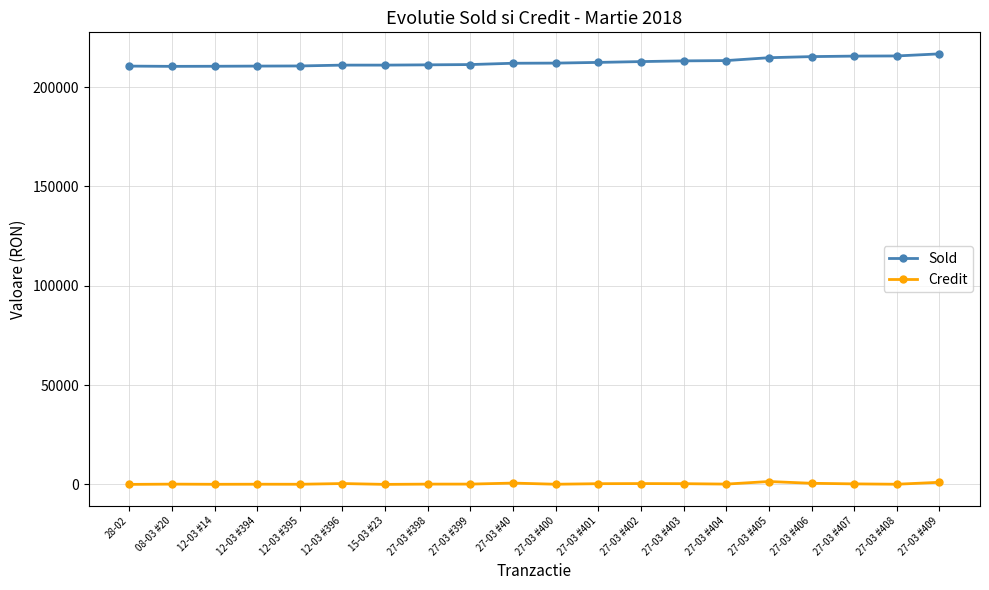

Which series has the largest range (max minus min)?

Sold